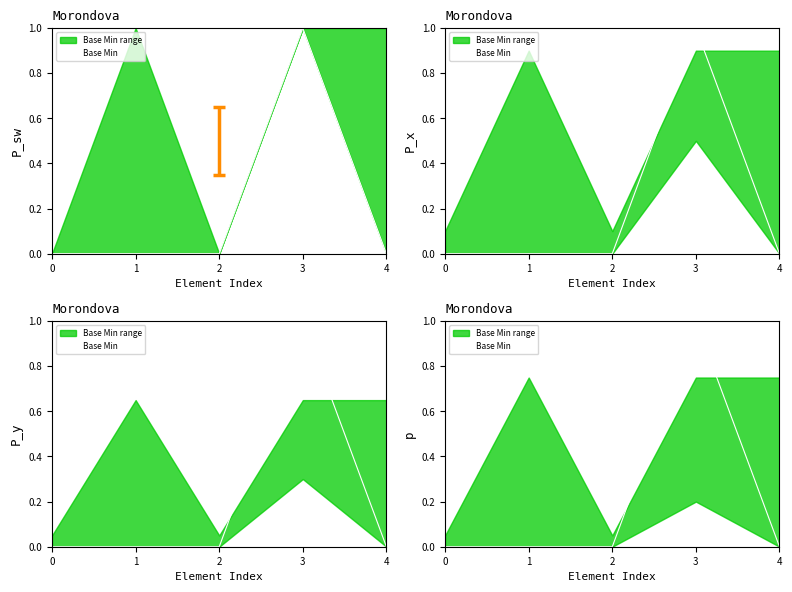

How many values are above zero?

1